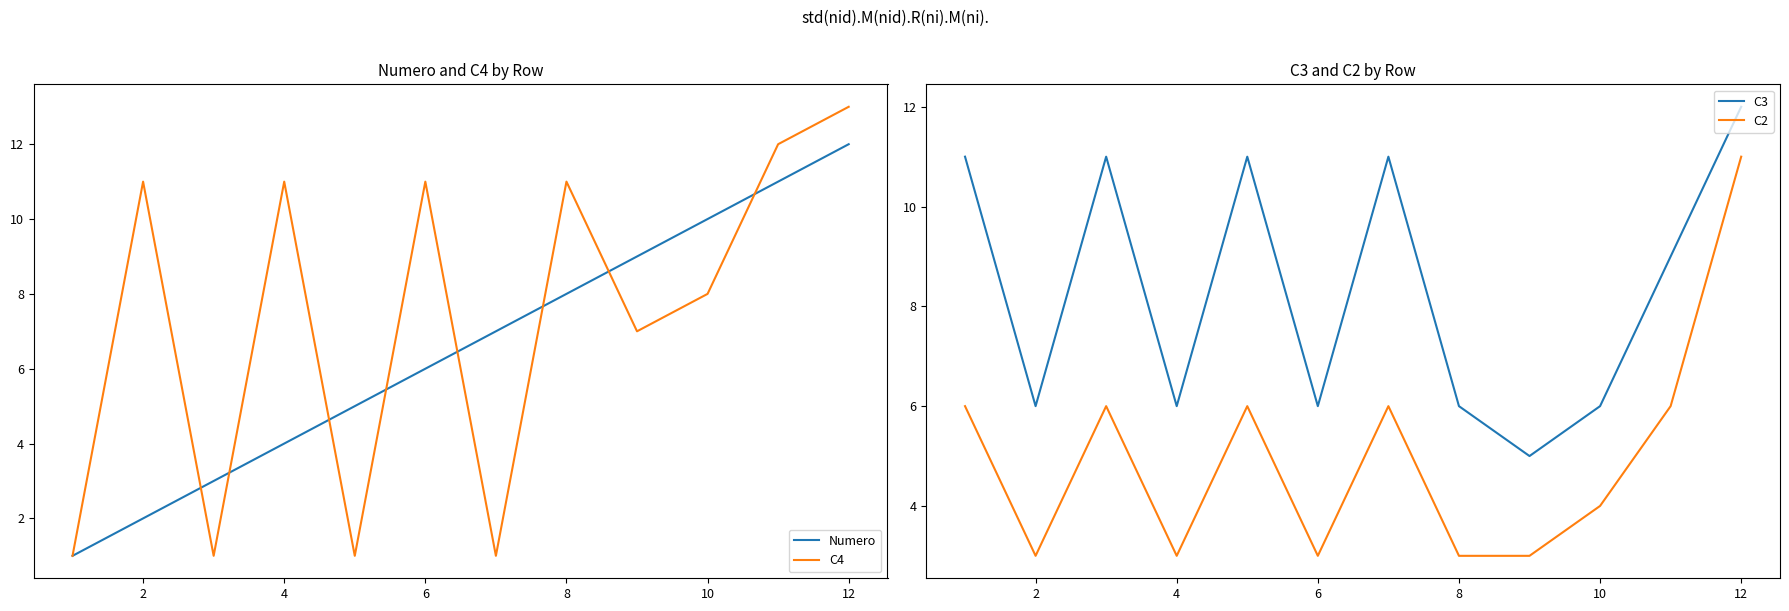

Rank the series by their average value, from highest to lowest.

C3, C4, Numero, C2